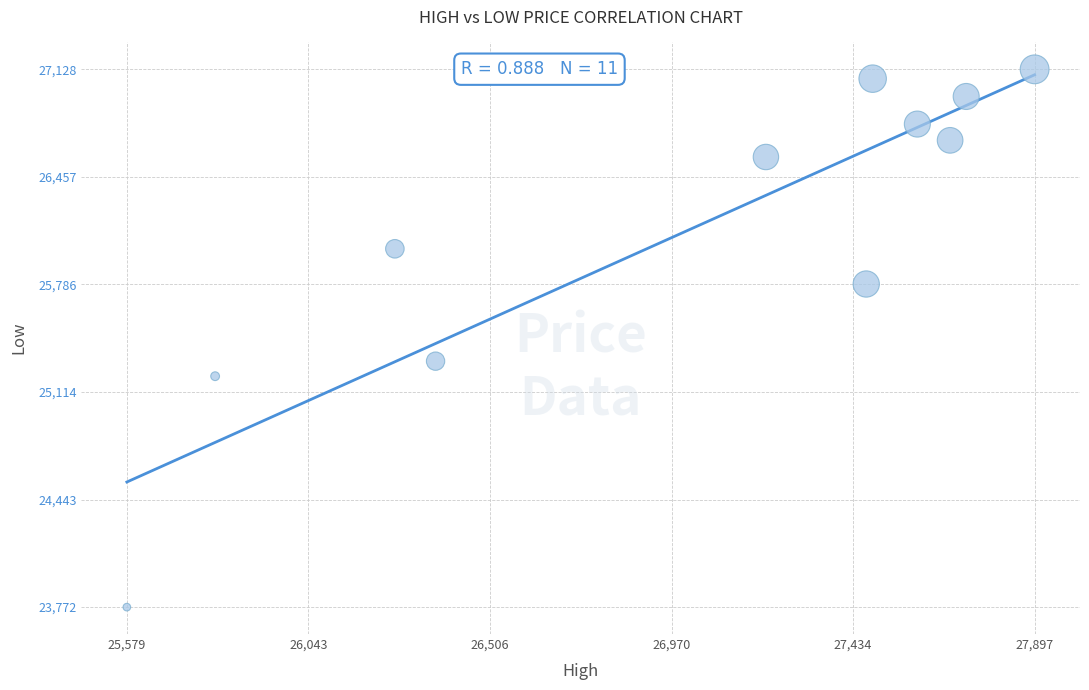

What is the range of Y values (max minus min)?

3356.3